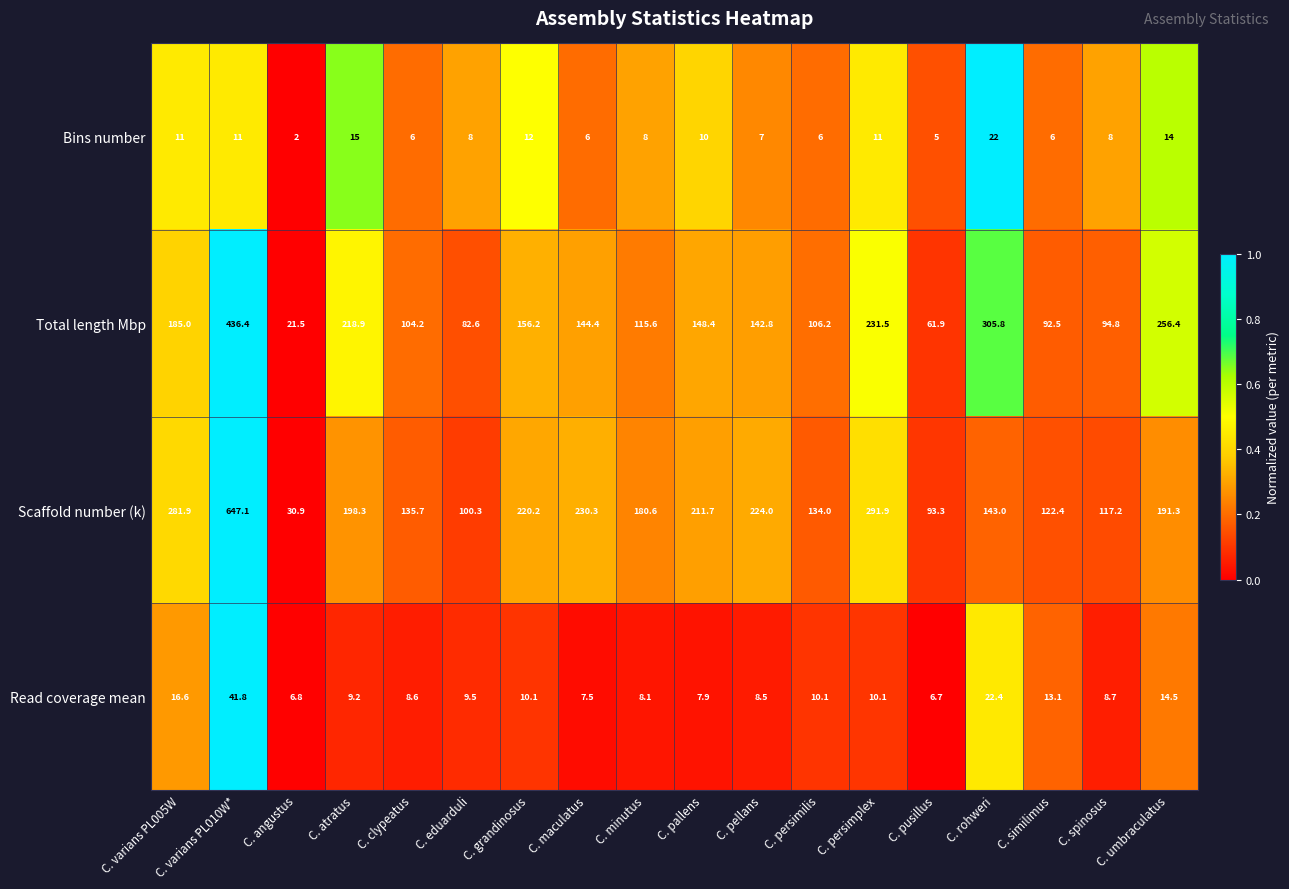

Which label corresponds to the largest value in the chart?

C. varians PL010W*